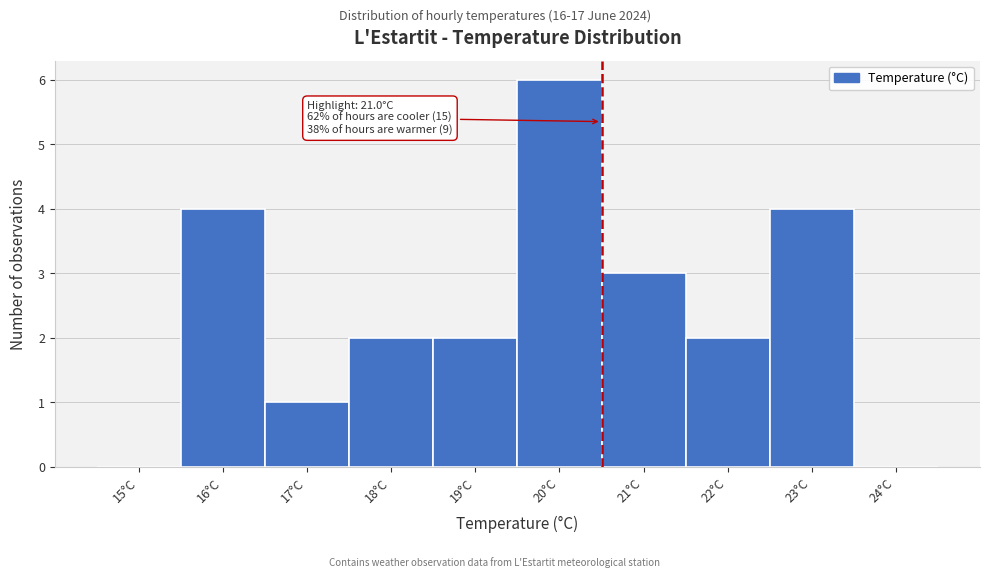

Reading right to left, list all the values displayed in this chart.

24°C=0	23°C=4	22°C=2	21°C=3	20°C=6	19°C=2	18°C=2	17°C=1	16°C=4	15°C=0